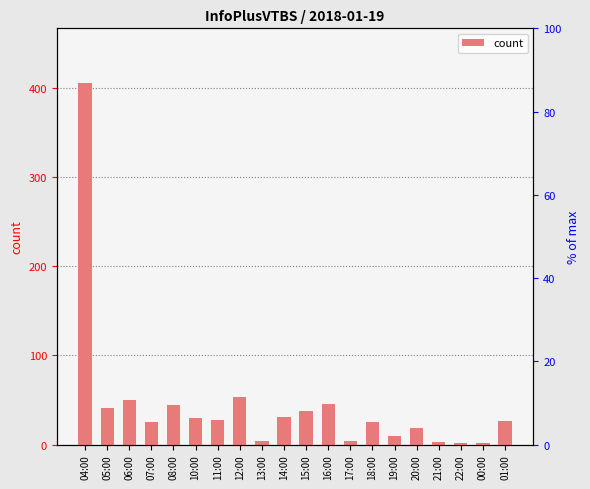

Which category has the highest value across all series?

04:00